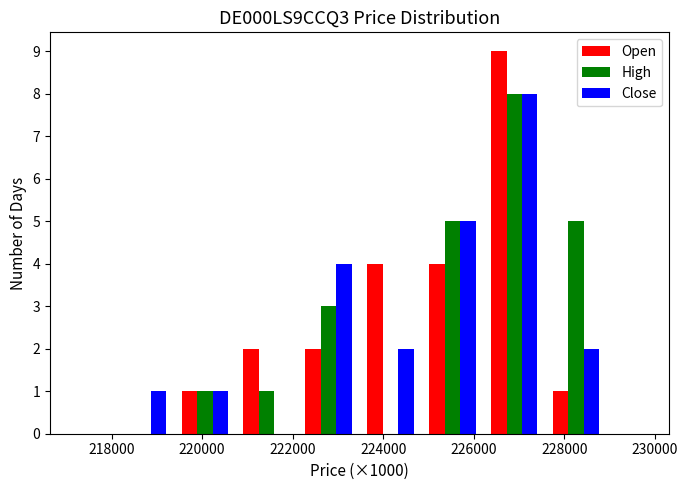

Reading left to right, list every range on the x-axis with the height of the bar of each series over it. Neither the bar edges nor the heights are printed on the chart, so give them approximately, as read against the axes.

218000 to 219400: Open=0	High=0	Close=1
219400 to 220800: Open=1	High=1	Close=1
220800 to 222200: Open=2	High=1	Close=0
222200 to 223400: Open=2	High=3	Close=4
223400 to 224800: Open=4	High=0	Close=2
224800 to 226200: Open=4	High=5	Close=5
226200 to 227600: Open=9	High=8	Close=8
227600 to 229000: Open=1	High=5	Close=2